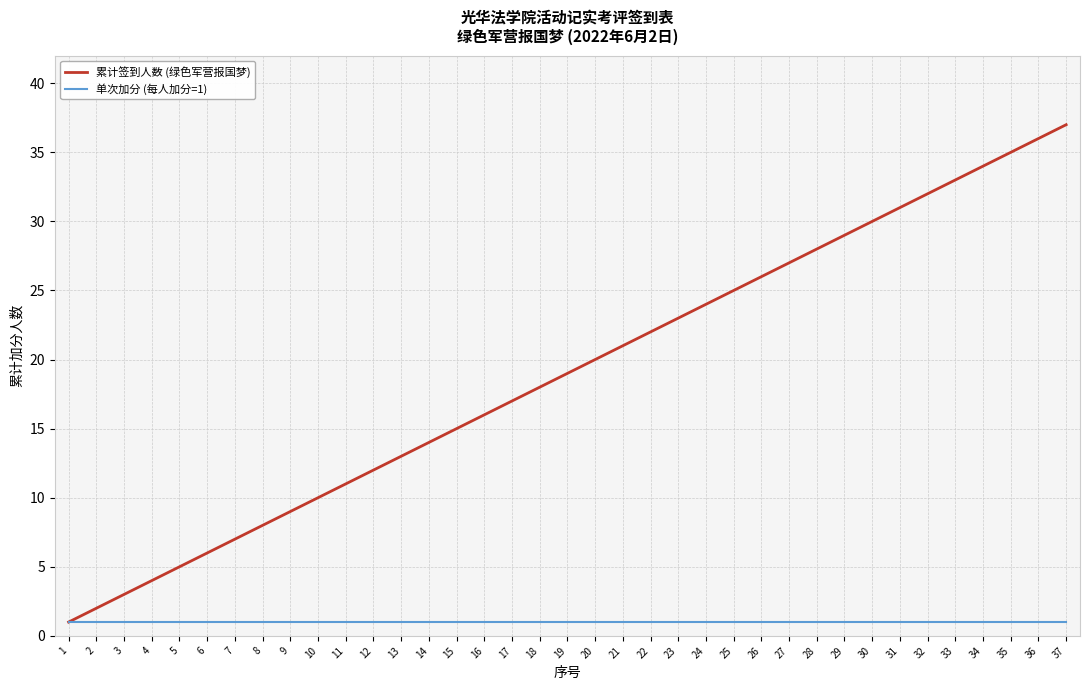

The value of 累计签到人数 (绿色军营报国梦) at 5 is 5. True or false?

True